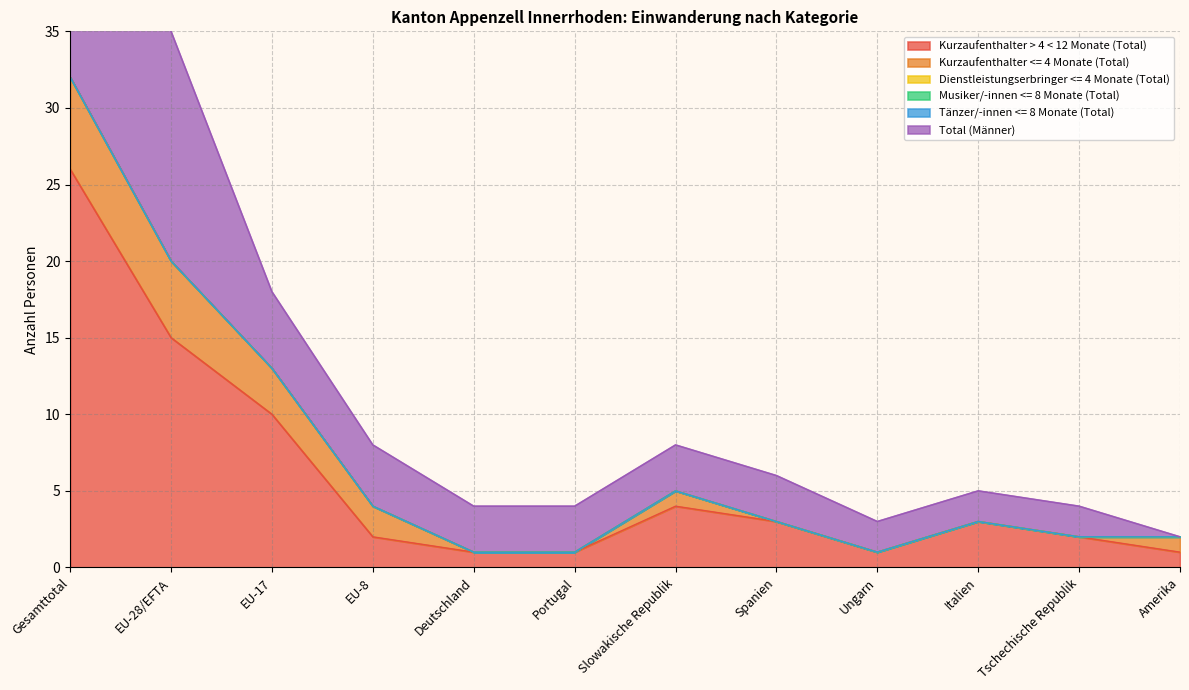

What position from the right is Tschechische Republik?

2